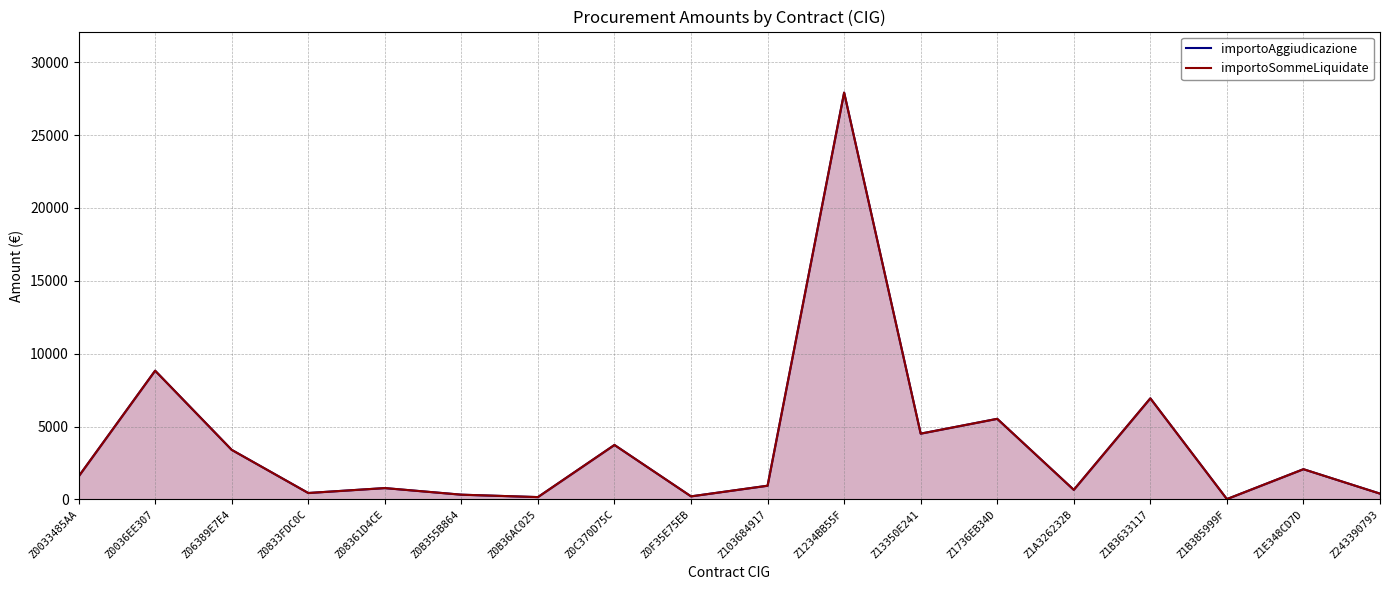

Which category has the highest value in the importoAggiudicazione series?

Z1234BB55F